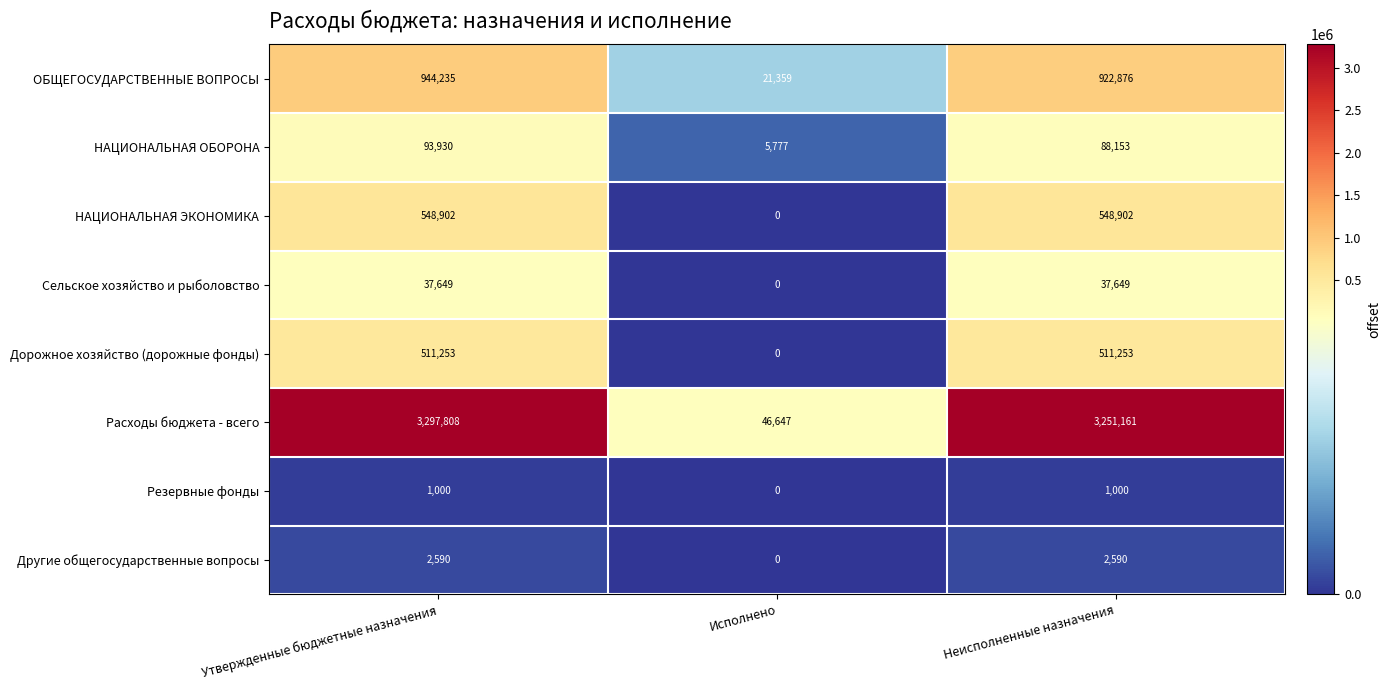

Which series has the largest total across all categories?

Расходы бюджета - всего